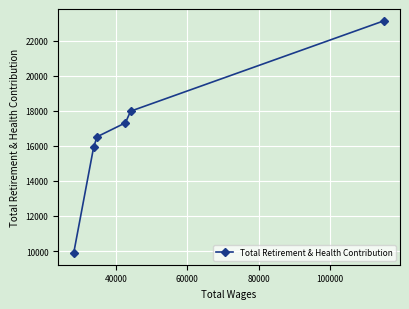

What is the maximum value shown in the chart?

23133